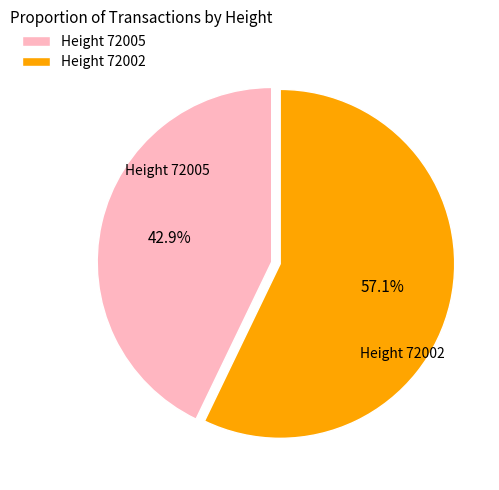

What is the smallest slice in the pie chart?

Height 72005